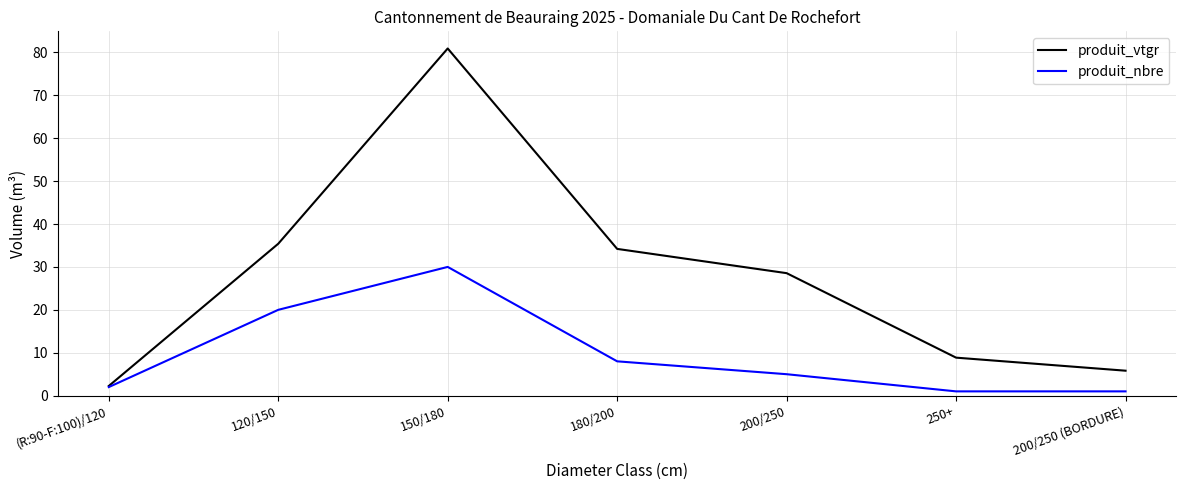

What is the greatest value displayed?

80.9